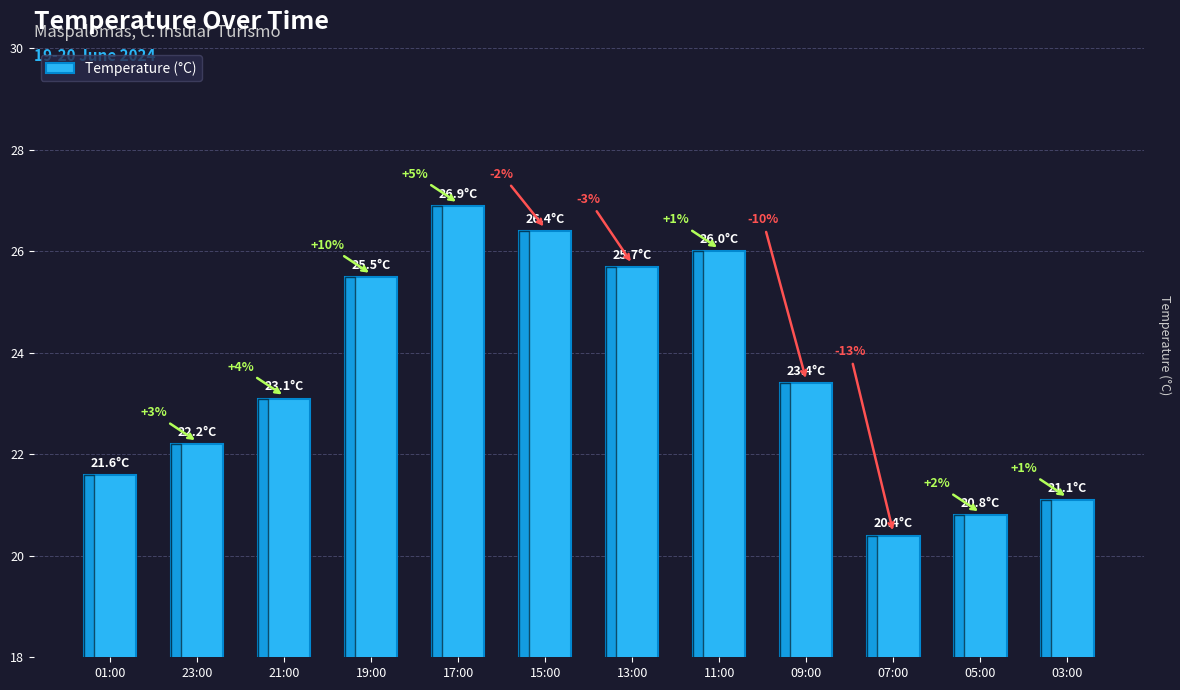

How many bars are there in total?

12